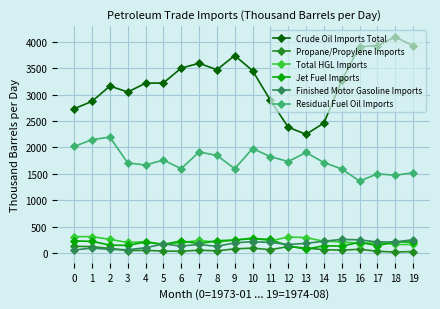

What is the lowest value of the Finished Motor Gasoline Imports series?

59.4